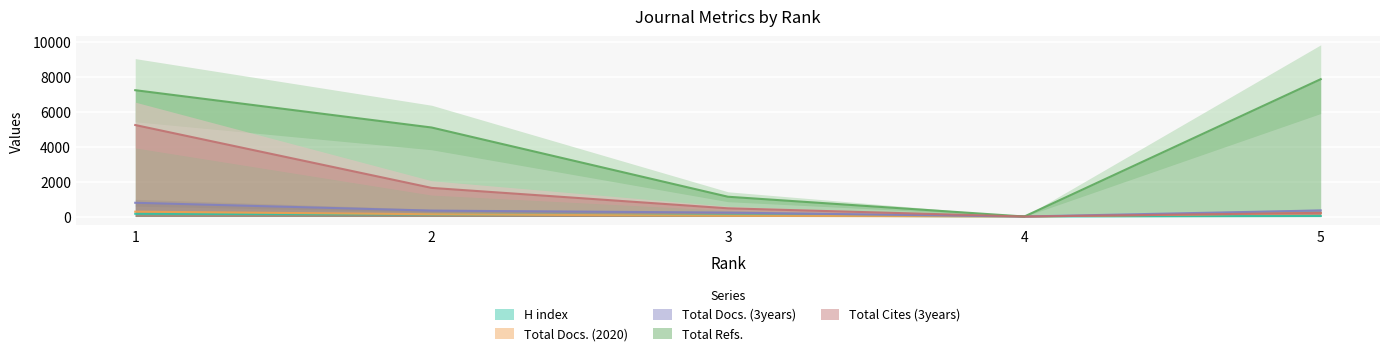

Is the value of Total Docs. (3years) at 5 greater than the value of Total Docs. (2020) at 4?

Yes